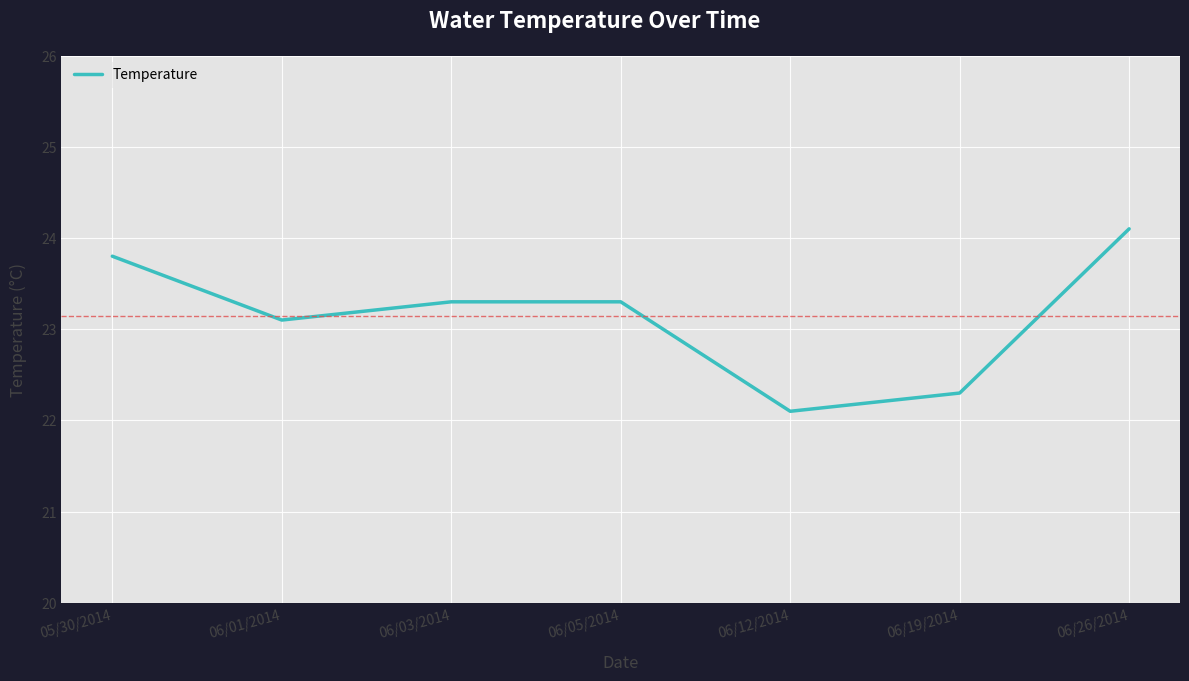

What position from the left is 06/03/2014?

3